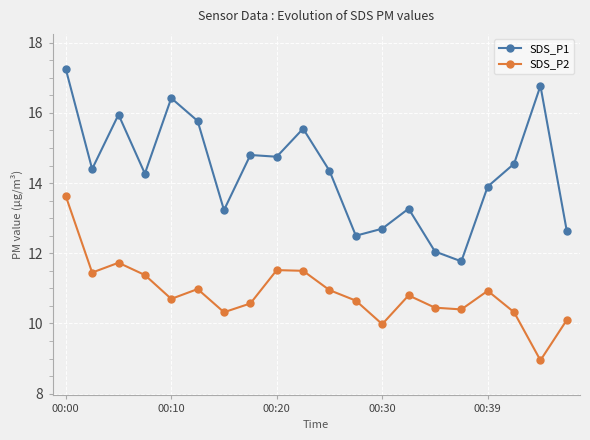

Rank the series by their average value, from highest to lowest.

SDS_P1, SDS_P2